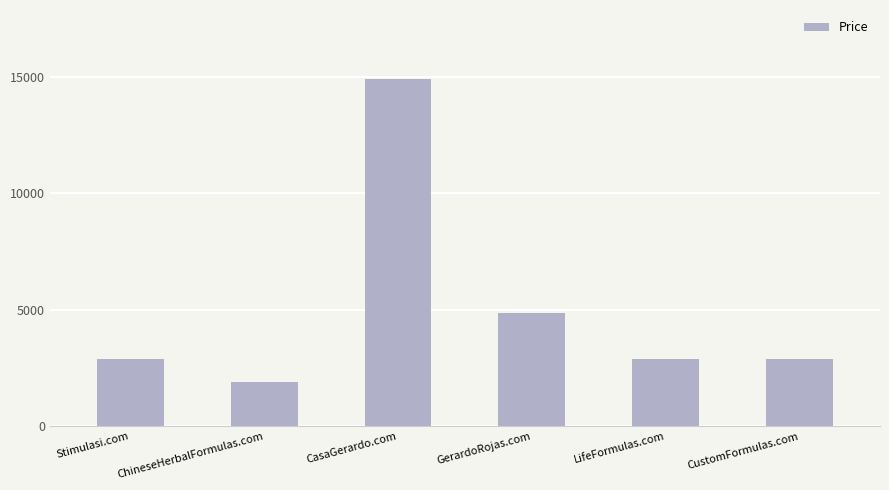

Is it true that the value at CustomFormulas.com is 2888?

True